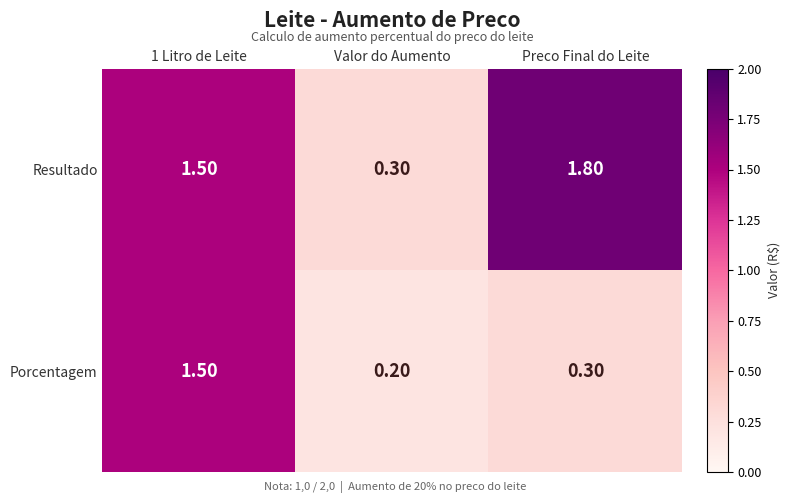

Which category has the highest value across all series?

Preco Final do Leite